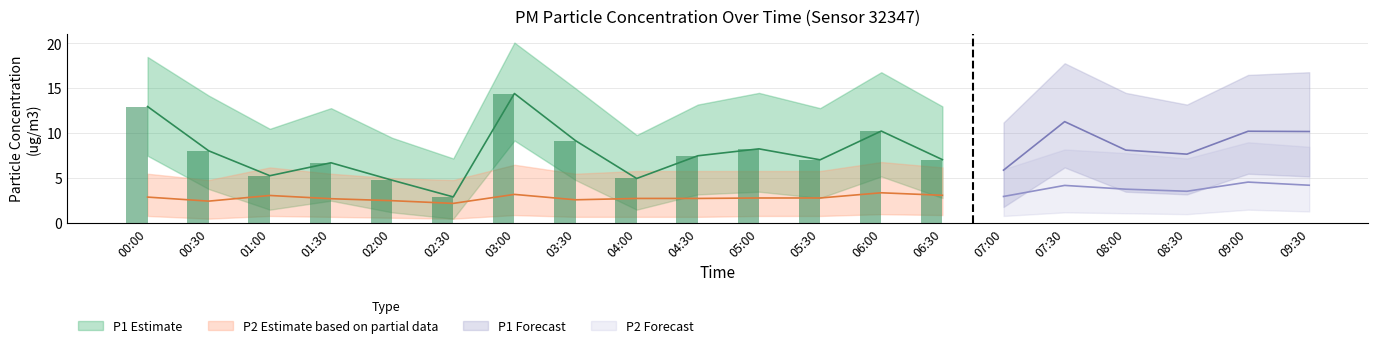

Is the value of P1 at 05:00 greater than the value of P2 at 04:00?

Yes